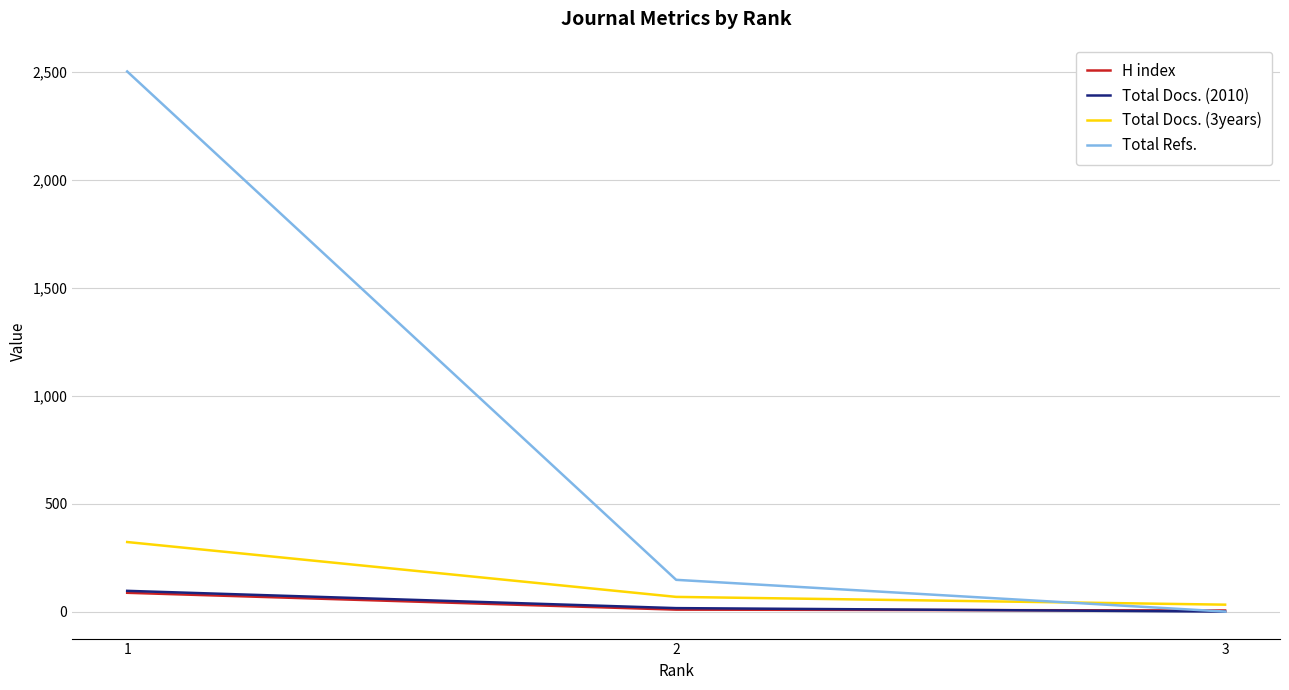

What is the difference between the highest and lowest values at 1?

2414